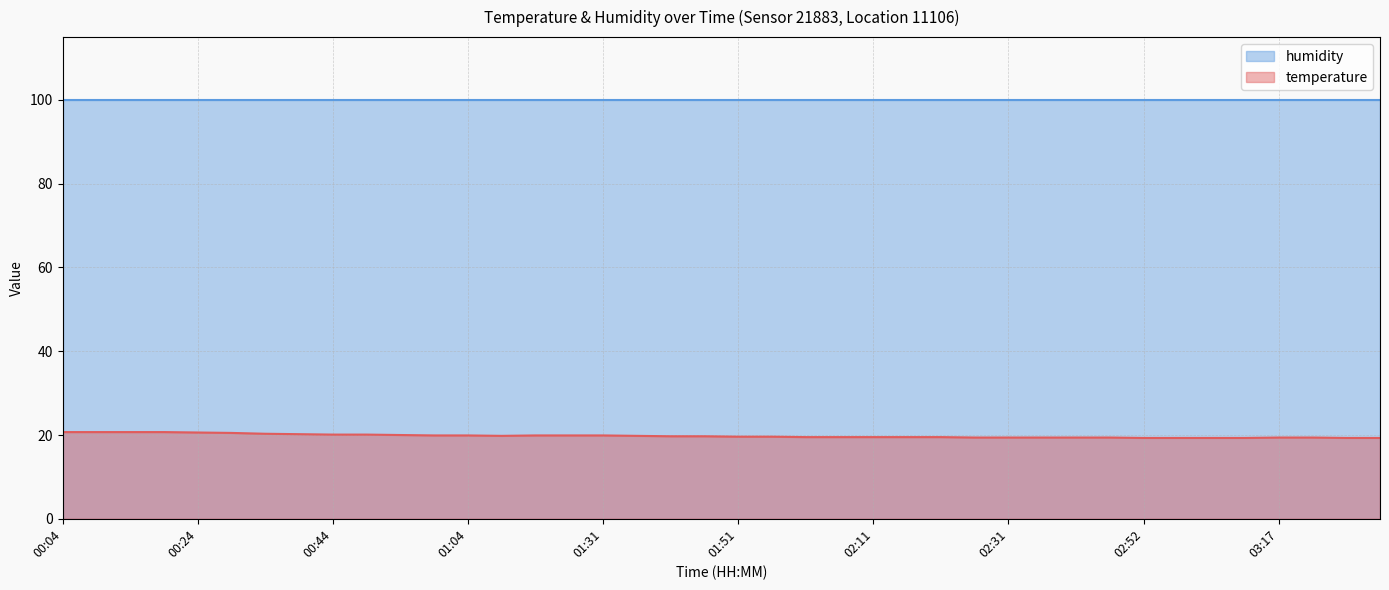

Between 03:02 and 01:36, which is larger?

01:36